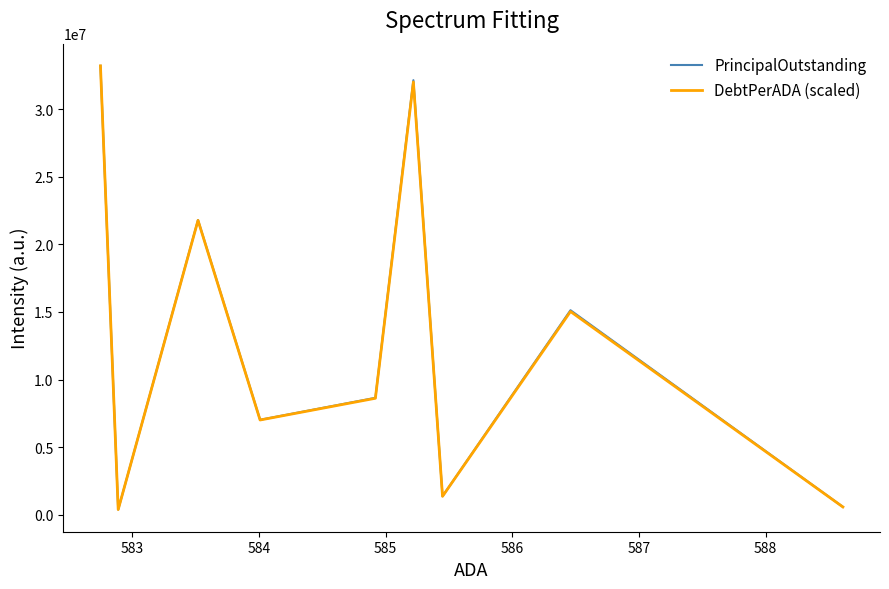

What is the maximum value shown in the chart?

33213984.0